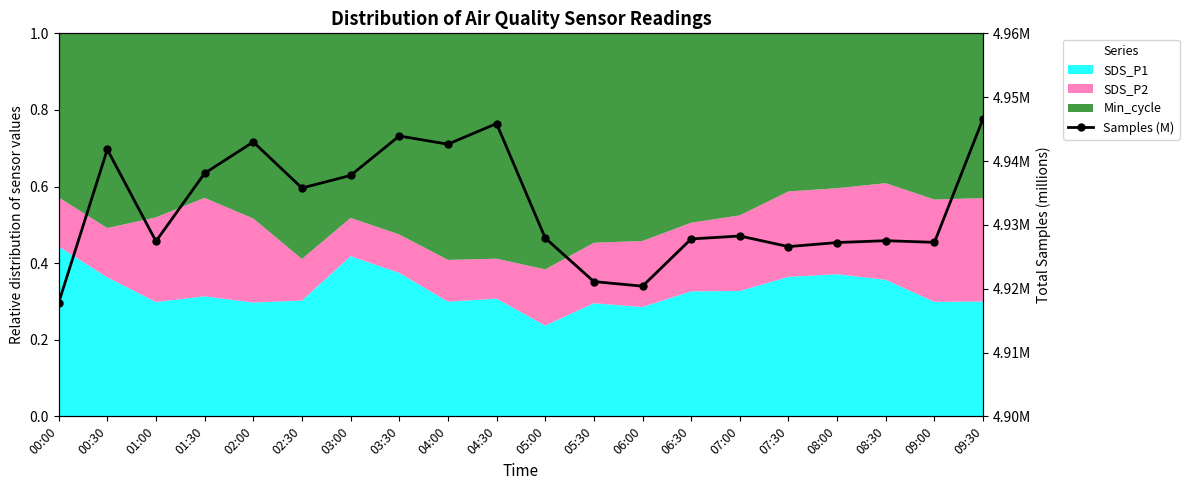

What is the label of the 15th point from the left?

07:00